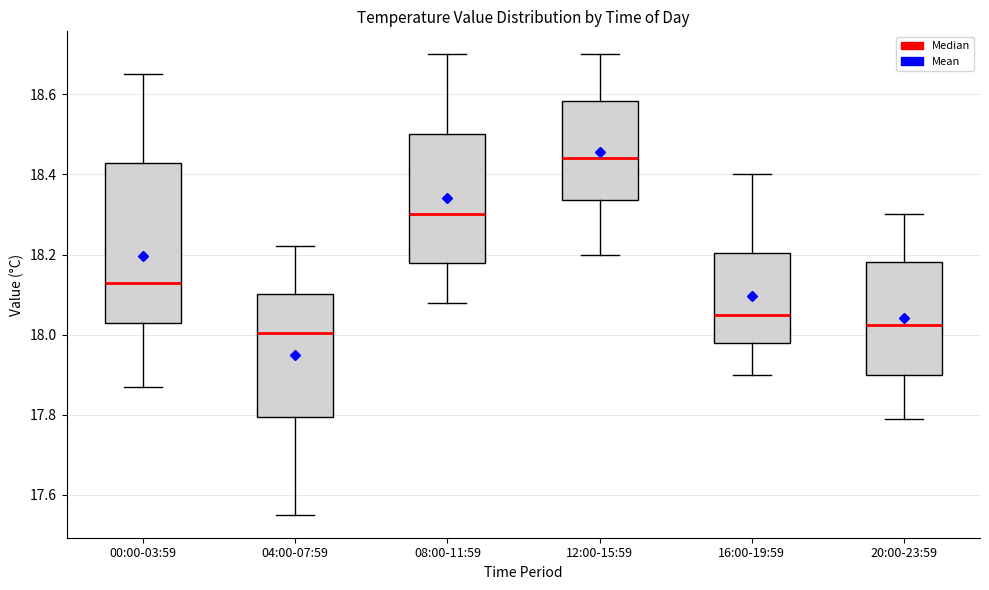

Reading left to right, transcribe this box plot: for each box, give where its median line is, the range the box spans, and where its two whiskers end, as read against the y-axis. The values are not printed on the chart, so give them approximately, as read against the axis.

00:00-03:59: median 18.14, box 18.04 to 18.42, whiskers 17.88 to 18.66
04:00-07:59: median 18.00, box 17.80 to 18.10, whiskers 17.56 to 18.22
08:00-11:59: median 18.30, box 18.18 to 18.50, whiskers 18.08 to 18.70
12:00-15:59: median 18.44, box 18.34 to 18.58, whiskers 18.20 to 18.70
16:00-19:59: median 18.06, box 17.98 to 18.20, whiskers 17.90 to 18.40
20:00-23:59: median 18.02, box 17.90 to 18.18, whiskers 17.80 to 18.30